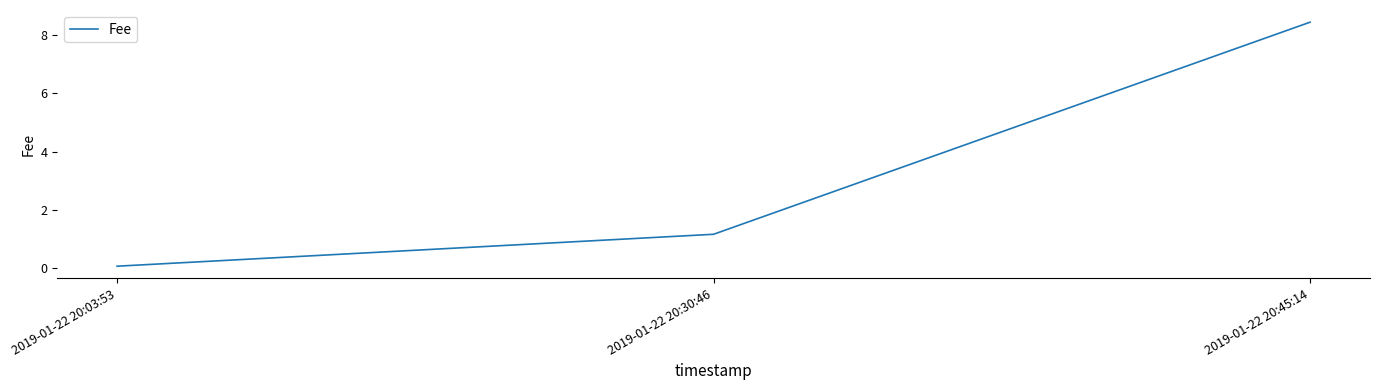

How many categories are shown in the chart?

3